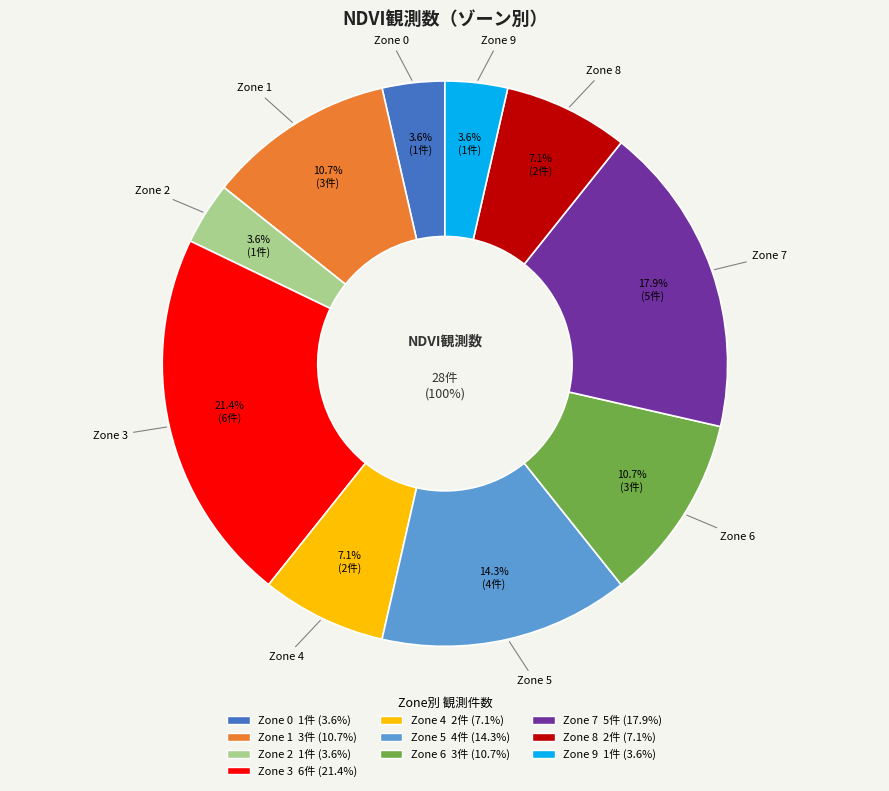

To the nearest percent, what is the average slice percentage?

10%